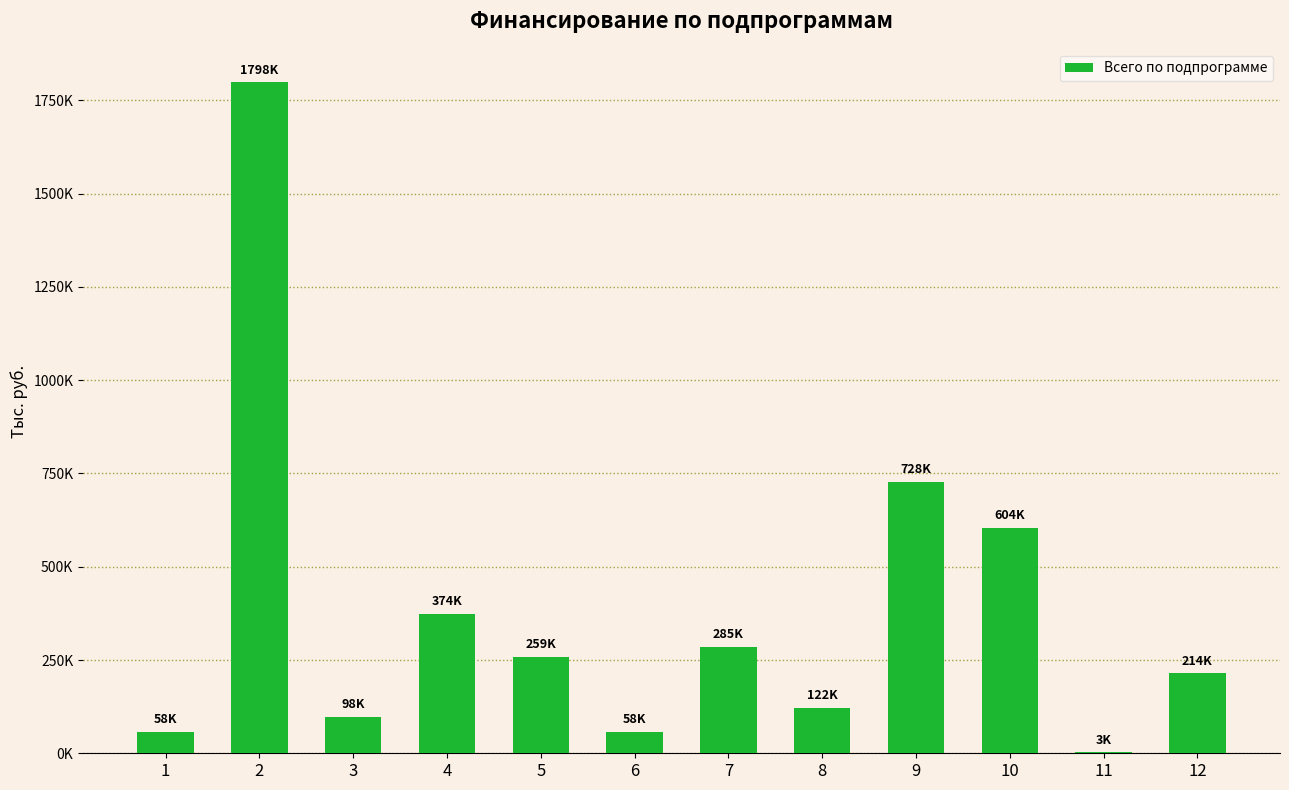

Reading left to right, extract all data points from this chart.

1=57609.1	2=1798293.3	3=97676.0	4=373927.2	5=258637.0	6=57807.8	7=285242.3	8=122002.1	9=727872.3	10=604205.1	11=2727.0	12=214440.9